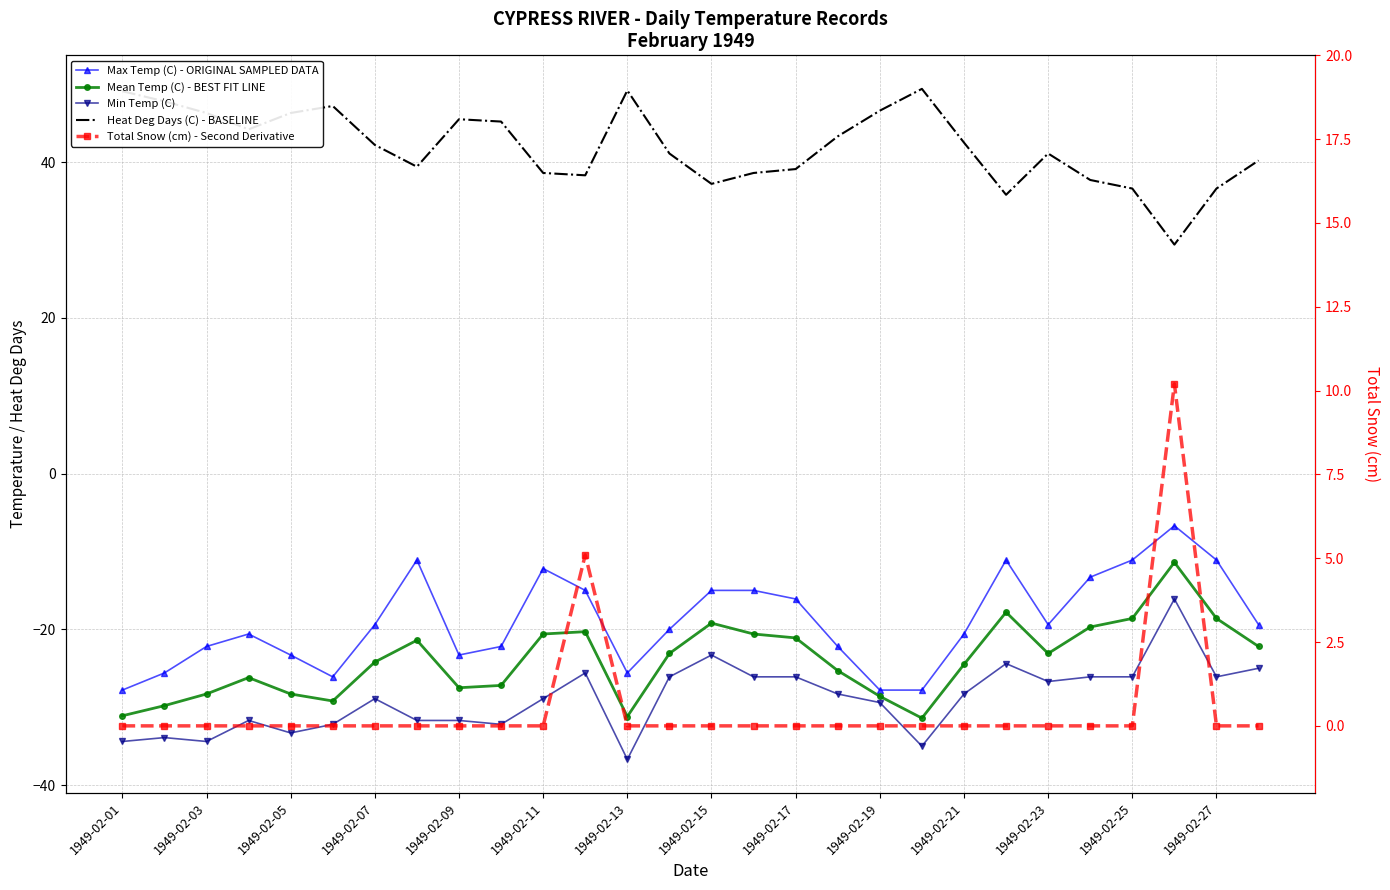

Is it true that Total Snow (cm) - Second Derivative equals 0.0 at 1949-02-17?

True